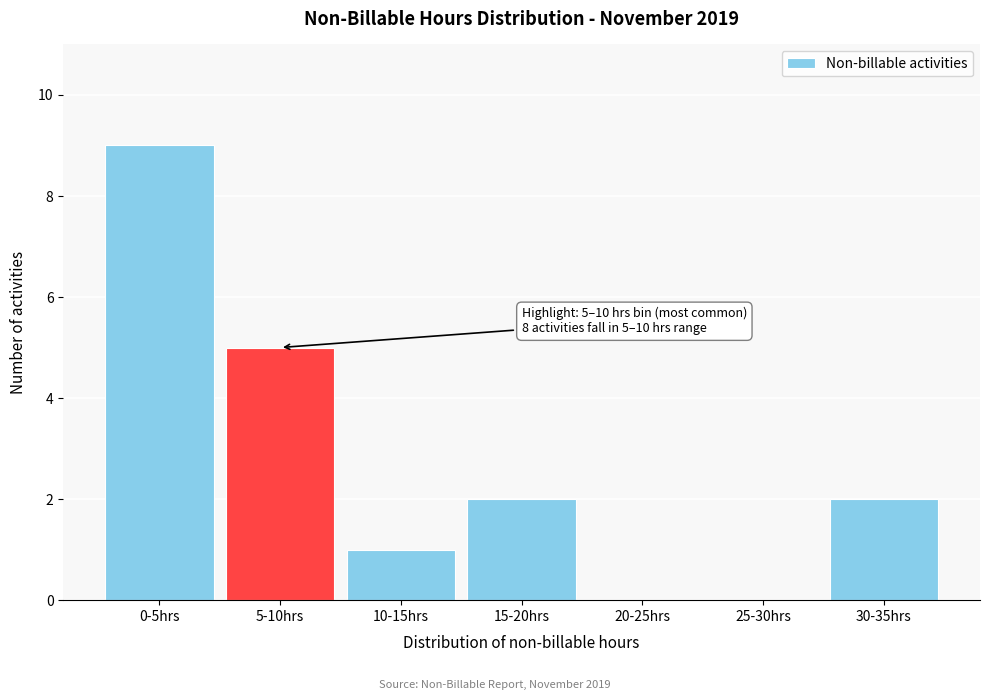

Reading left to right, extract all data points from this chart.

0-5hrs=9	5-10hrs=5	10-15hrs=1	15-20hrs=2	20-25hrs=0	25-30hrs=0	30-35hrs=2